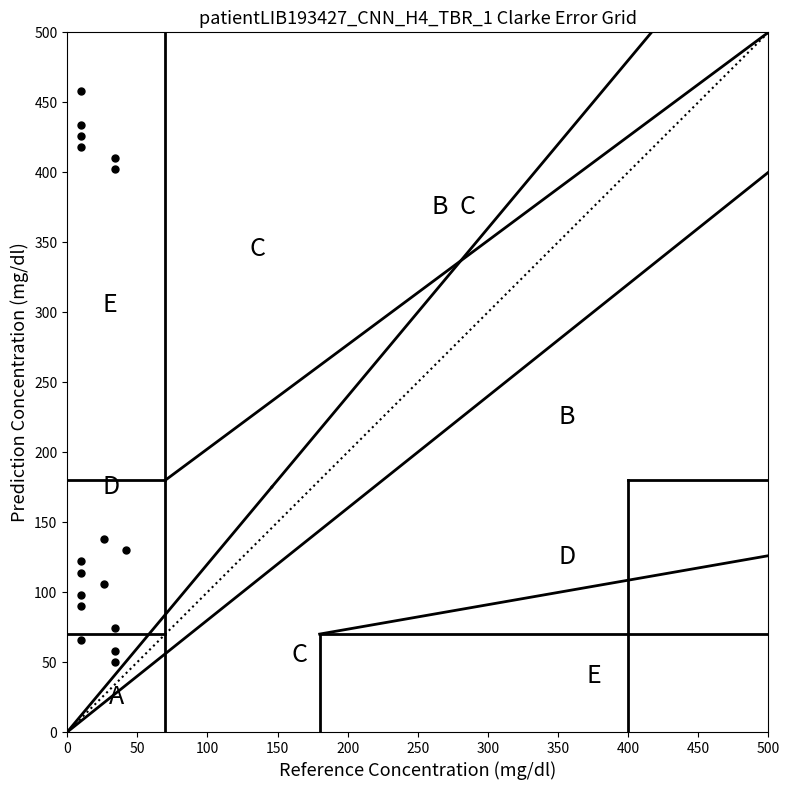

What is the range of X values (max minus min)?

32